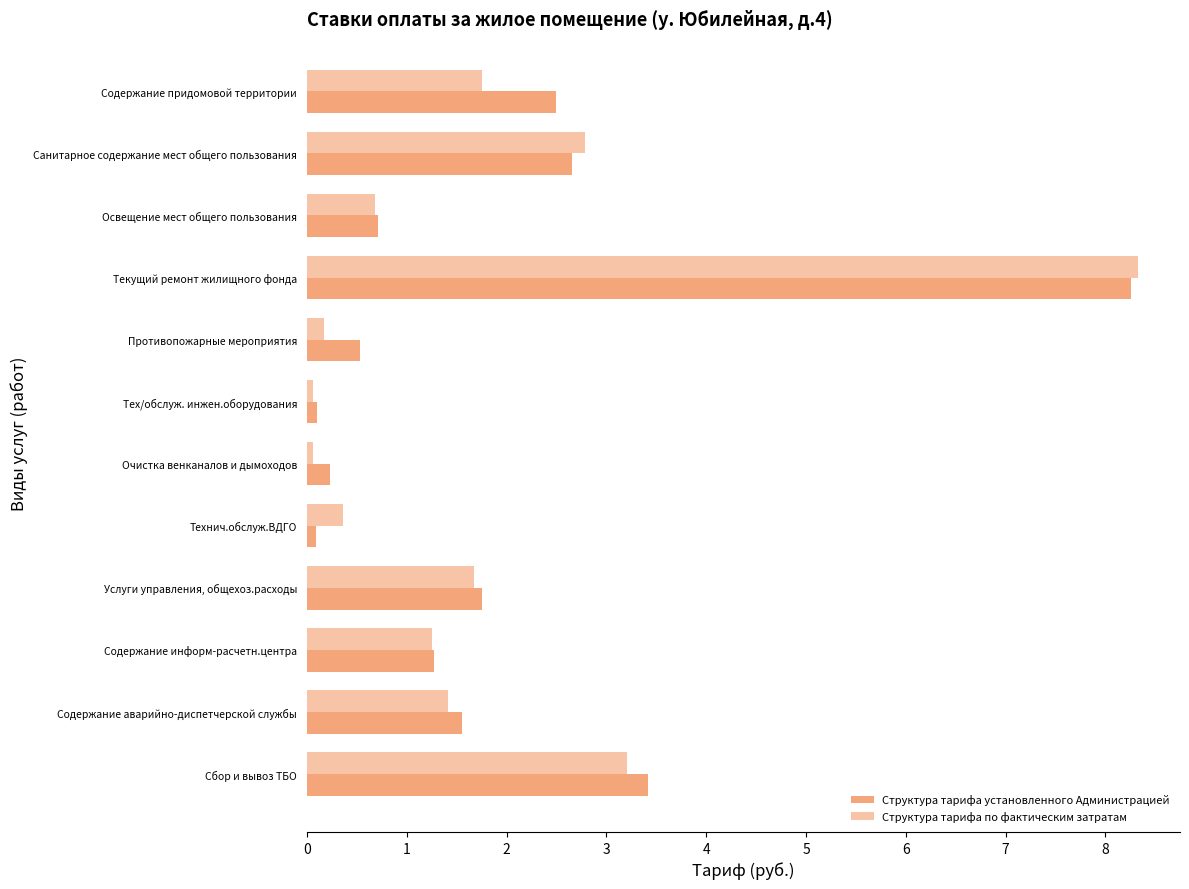

What is the maximum value for Структура тарифа установленного Администрацией?

8.3